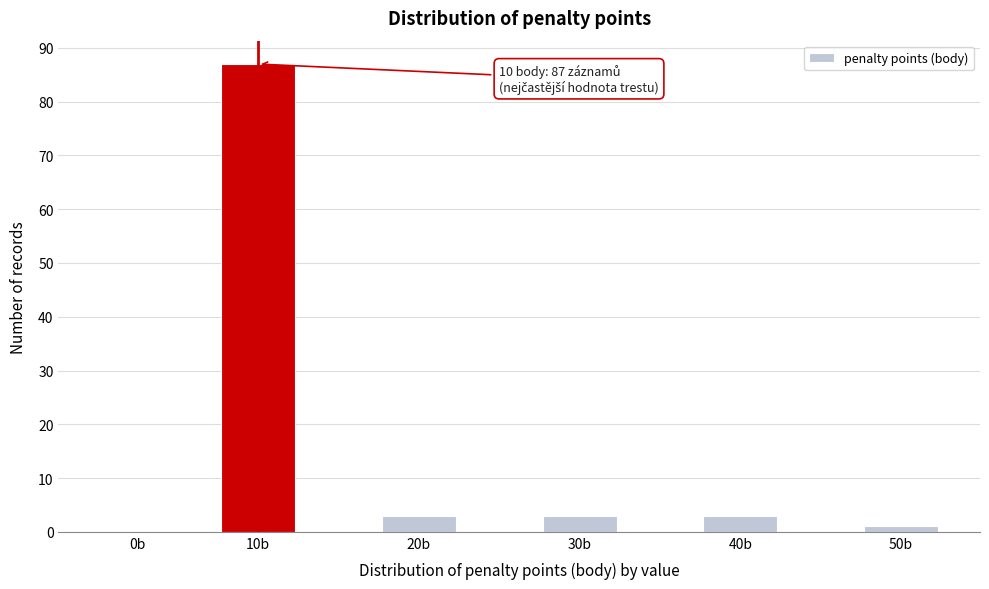

Reading left to right, list all the values displayed in this chart.

0b=0	10b=87	20b=3	30b=3	40b=3	50b=1